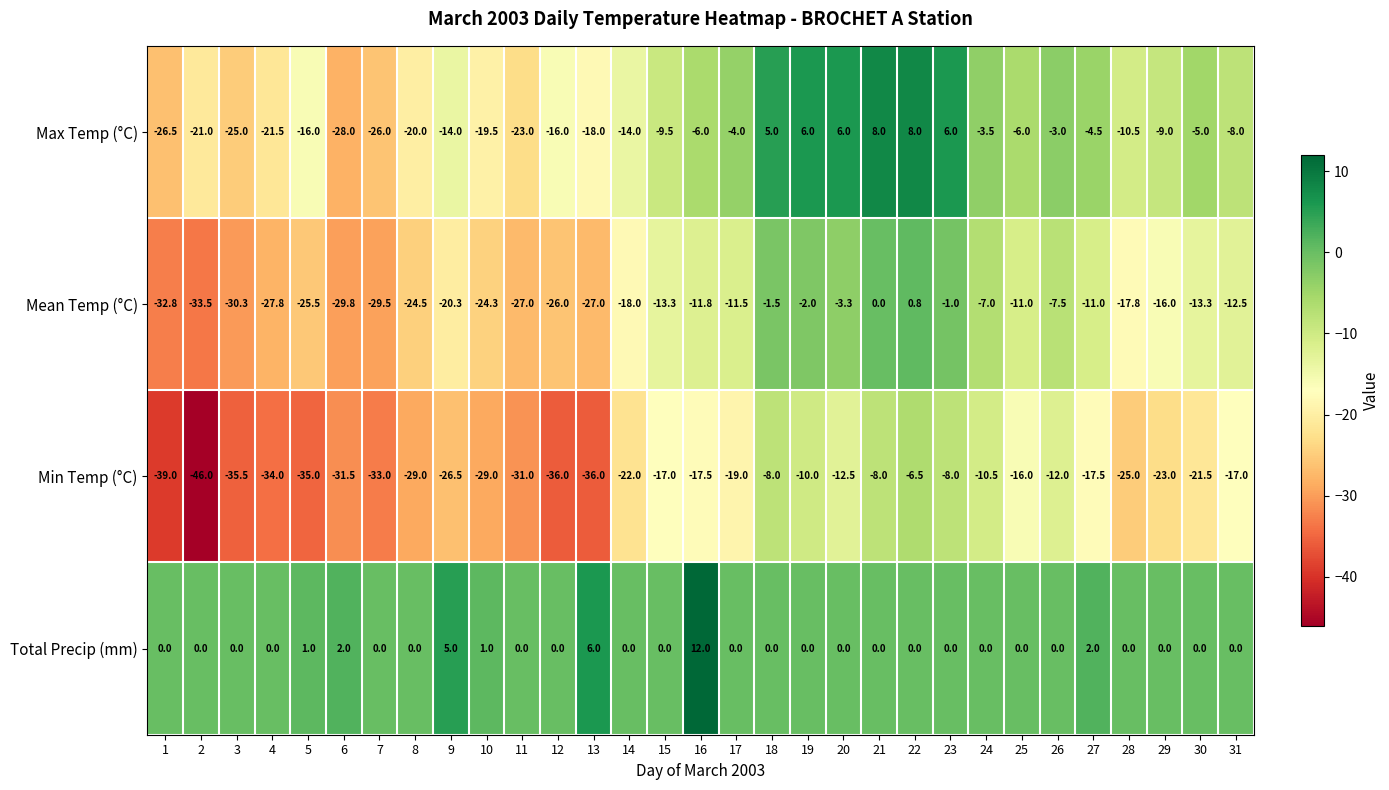

The Mean Temp (°C) series shows -24.5 at 8. True or false?

True